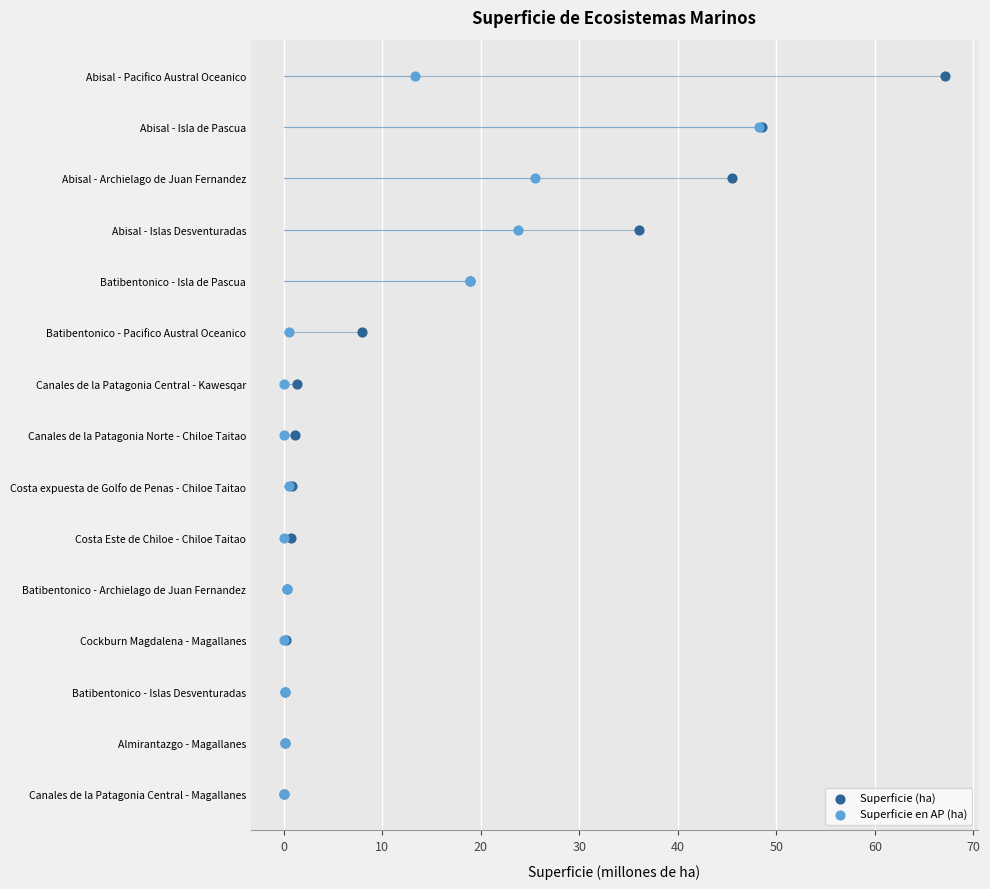

Which series reaches the maximum Y coordinate?

Superficie (ha)